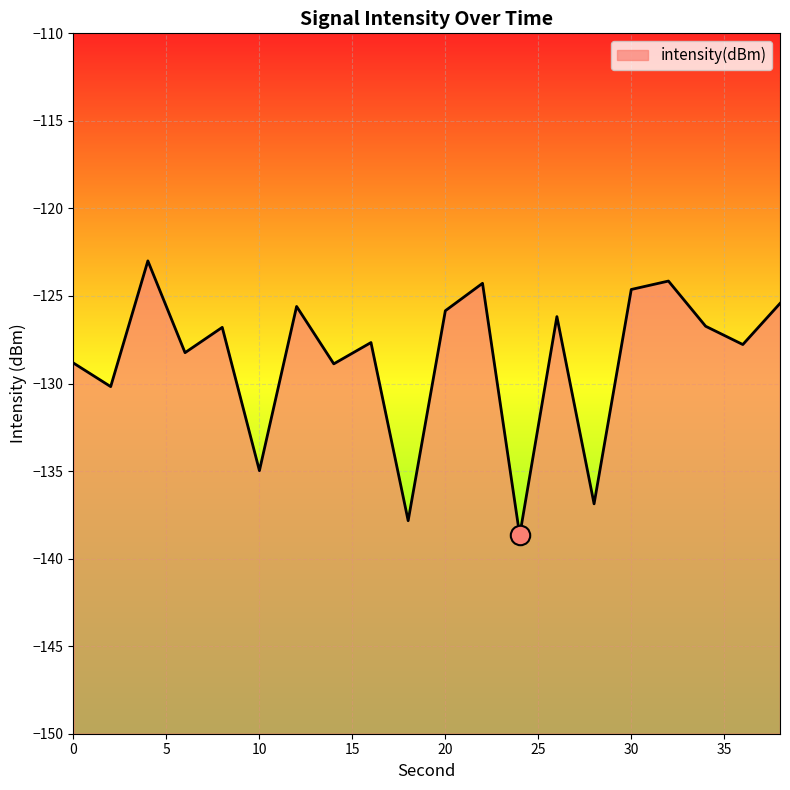

What is the difference between the values at 0 and 32?

4.7